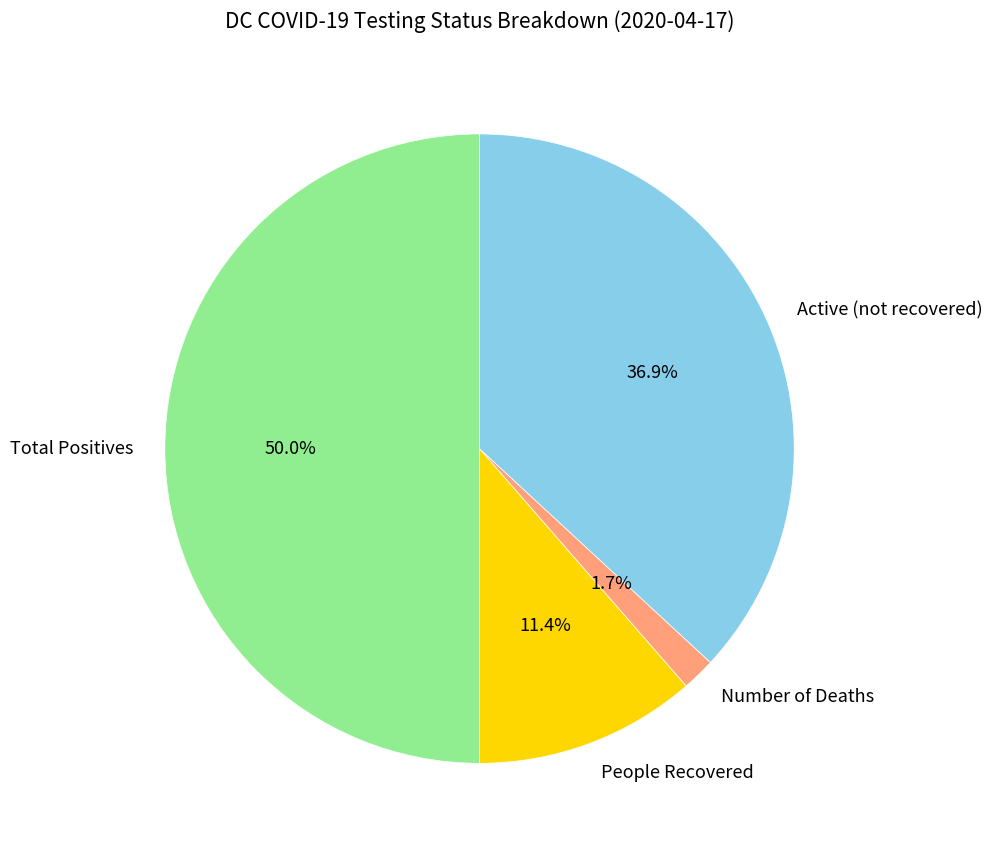

To the nearest percent, what is the combined percentage of People Recovered and Total Positives?

61%